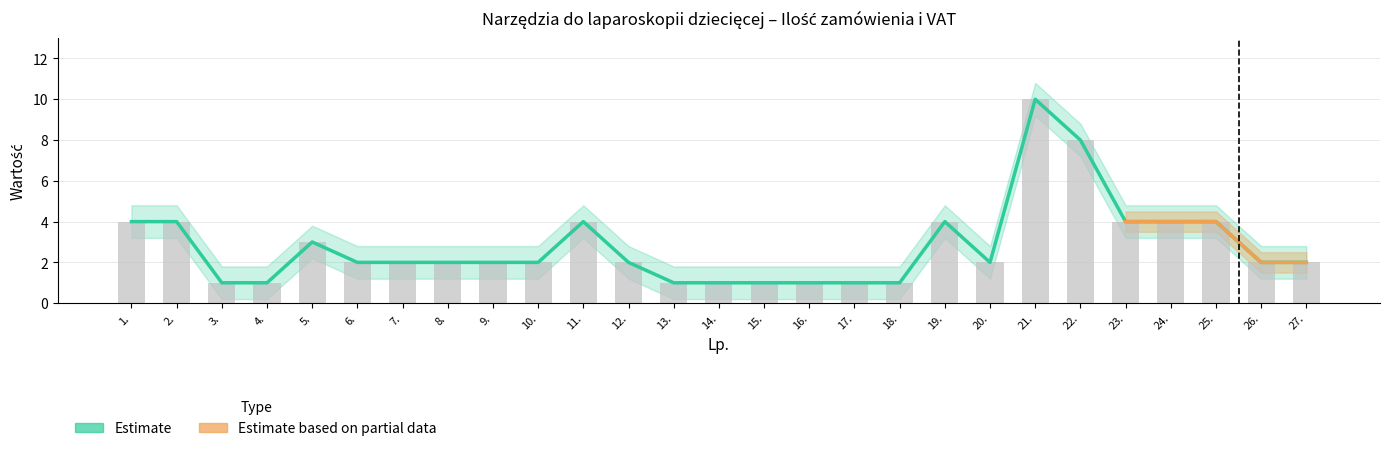

The value at 5. is 3. True or false?

True